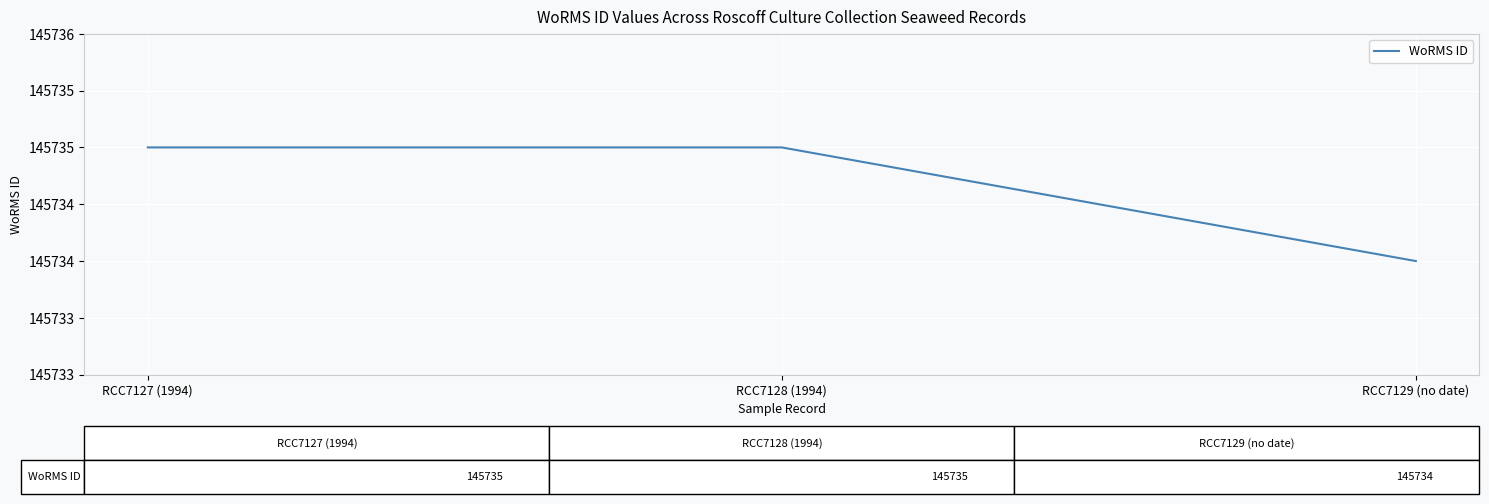

What value does the data have at RCC7128 (1994)?

145735